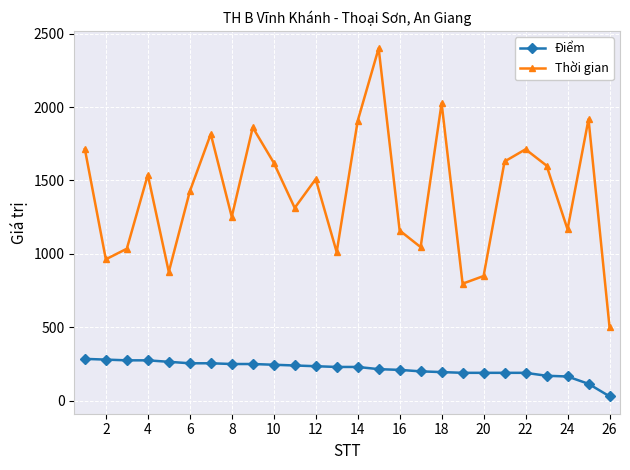

Which series has the largest total across all categories?

Thời gian